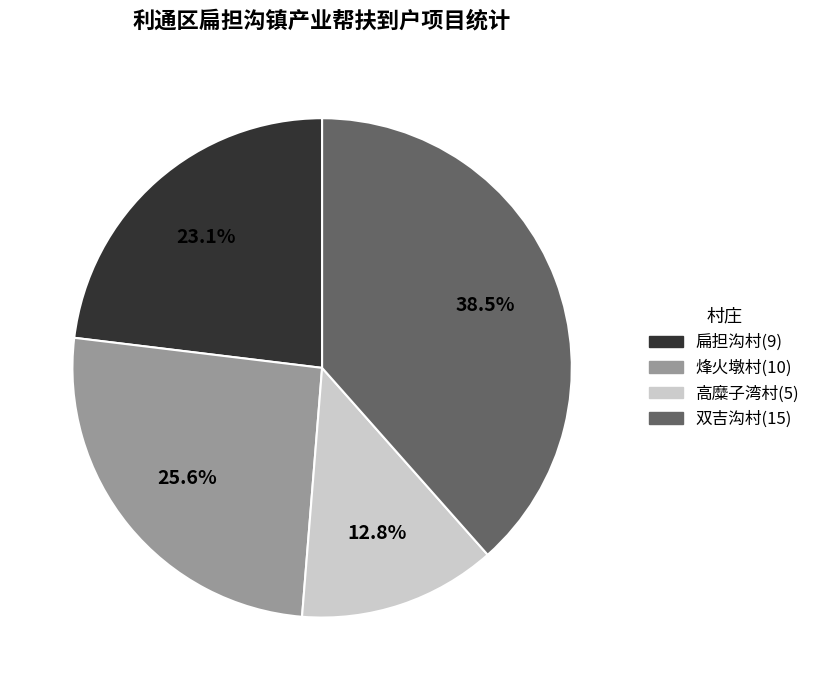

Approximately how many times larger is the value at 高糜子湾村 compared to 扁担沟村?

0.6